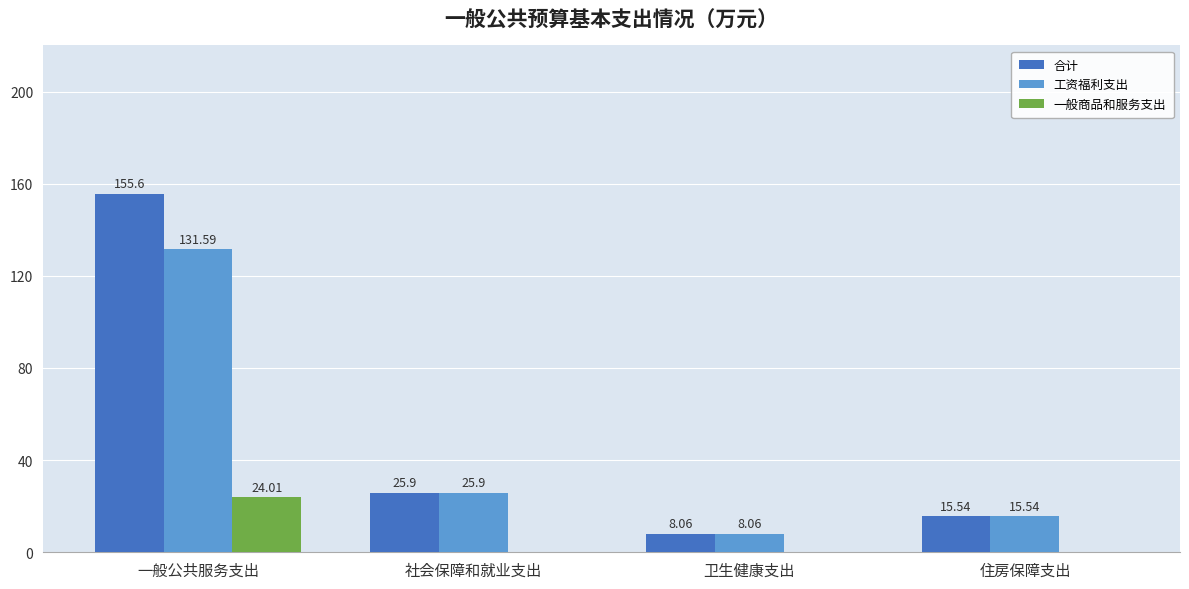

At which label is 合计 closest to 81?

社会保障和就业支出